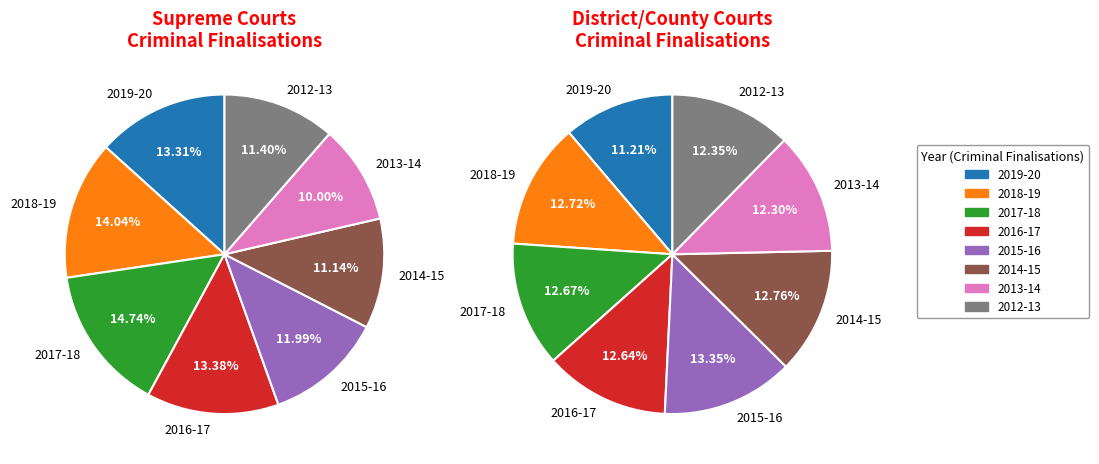

To the nearest percent, what is the combined percentage of 2016-17 and 2014-15?

25%